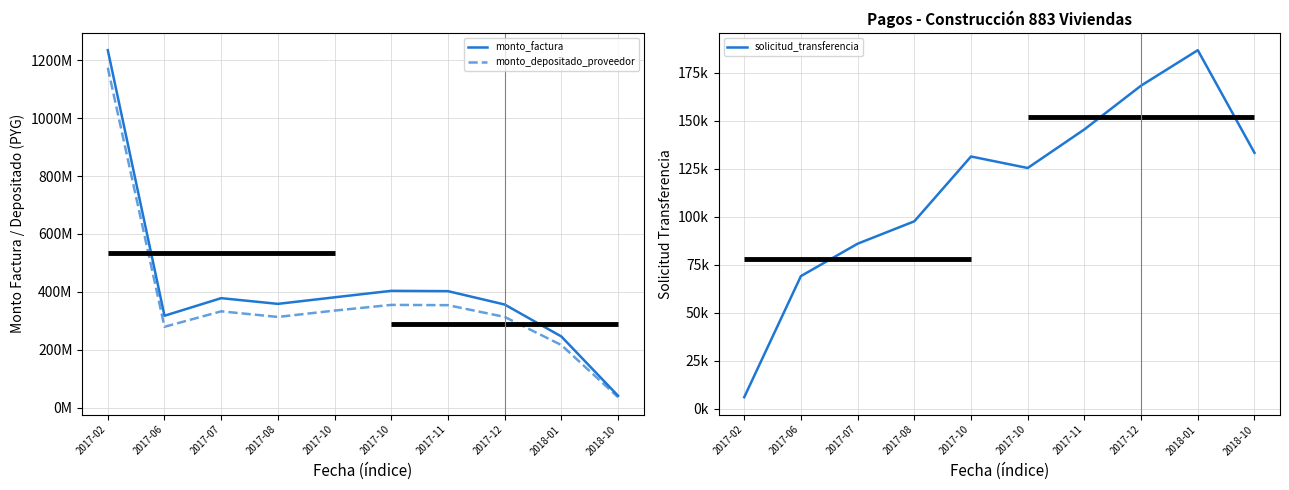

At how many categories does at least one series exceed 1232385759?

1